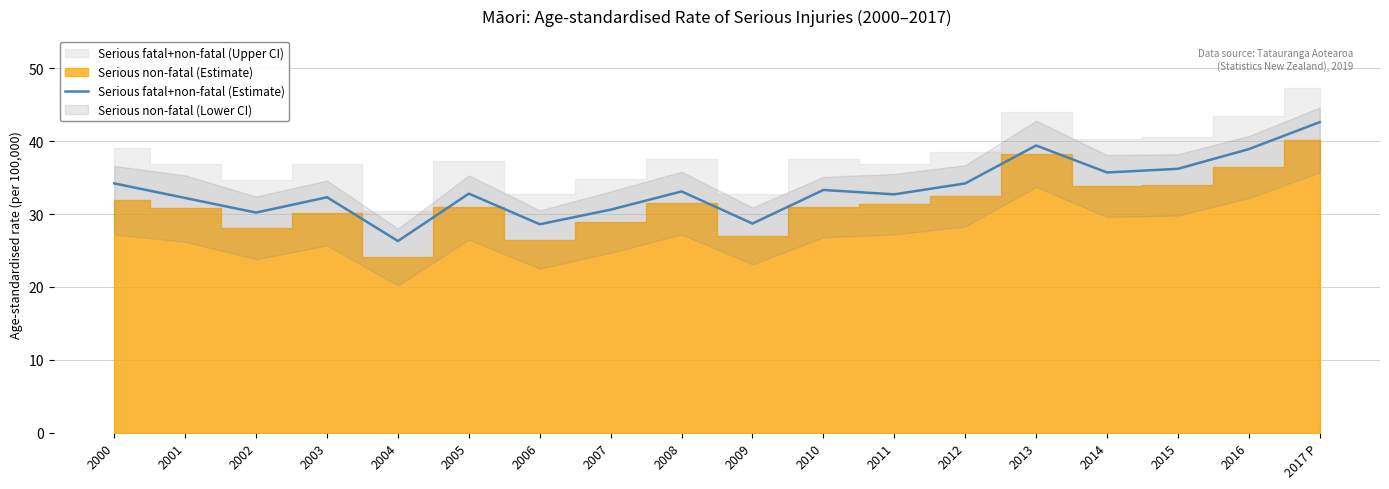

Which has a higher value, 2005 or 2013?

2013